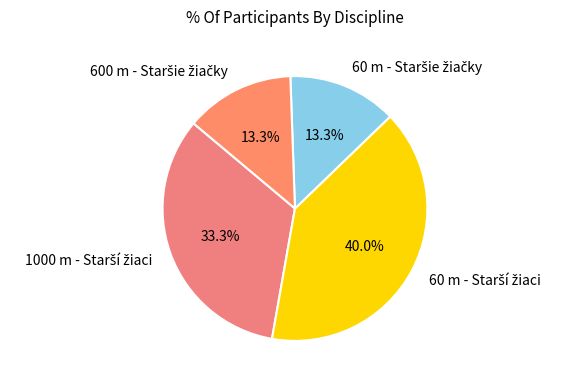

Does any single category account for the majority?

No